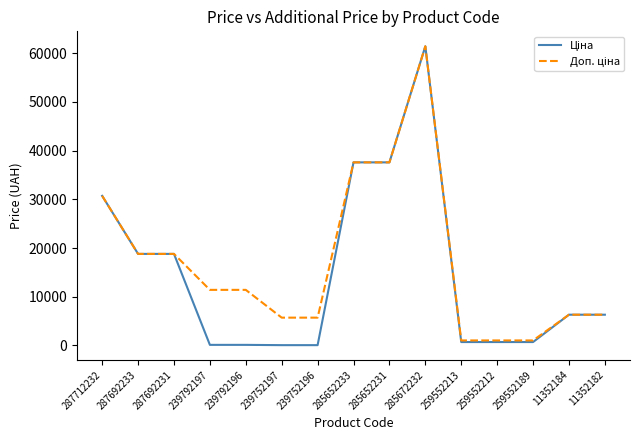

What is the total value across all series at 11352182?

12617.5